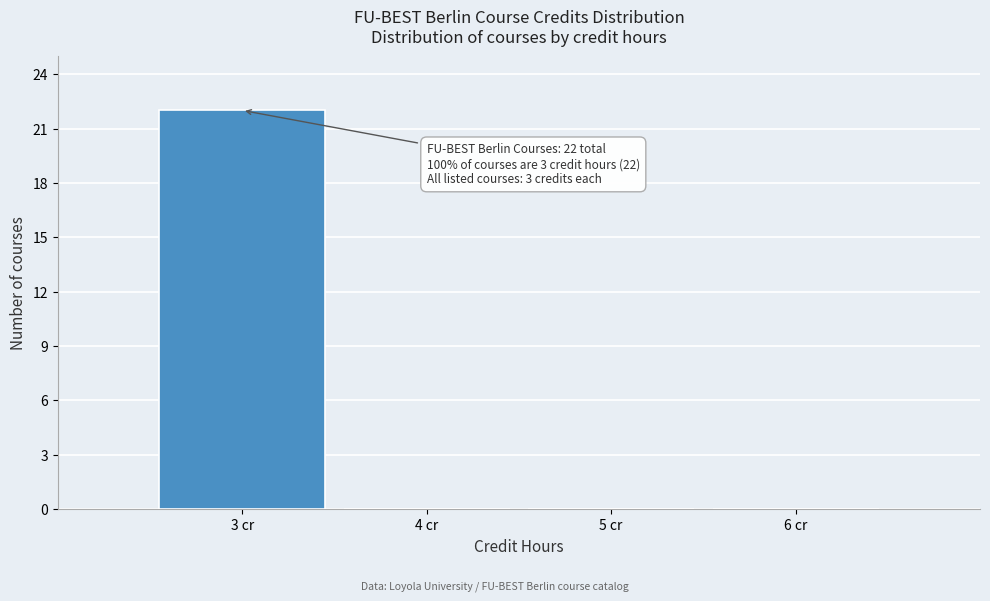

Over which range of the x-axis is the bar tallest?

2.5 to 3.5